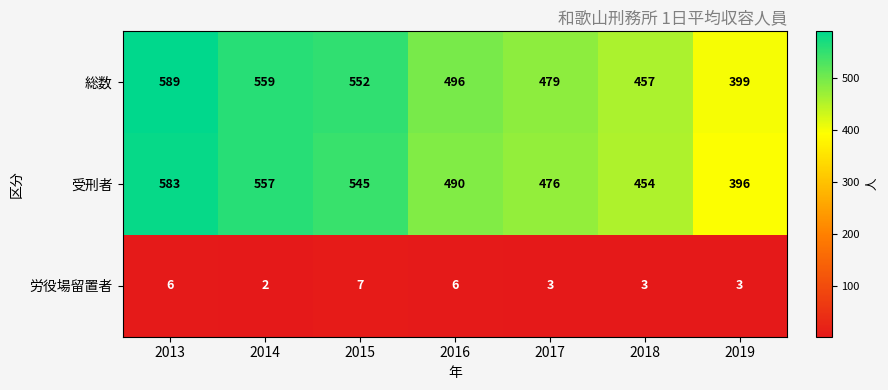

The 受刑者 series shows 545 at 2015. True or false?

True